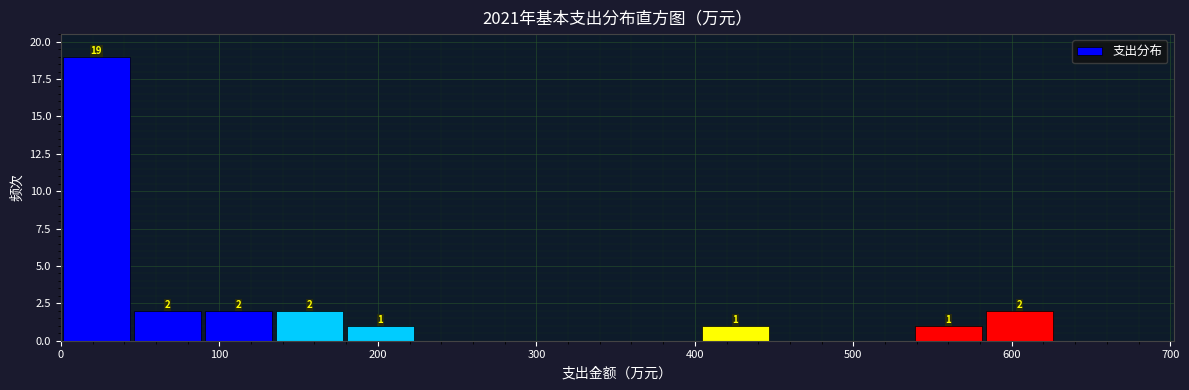

Which range on the x-axis has the tallest bar?

0 to 40